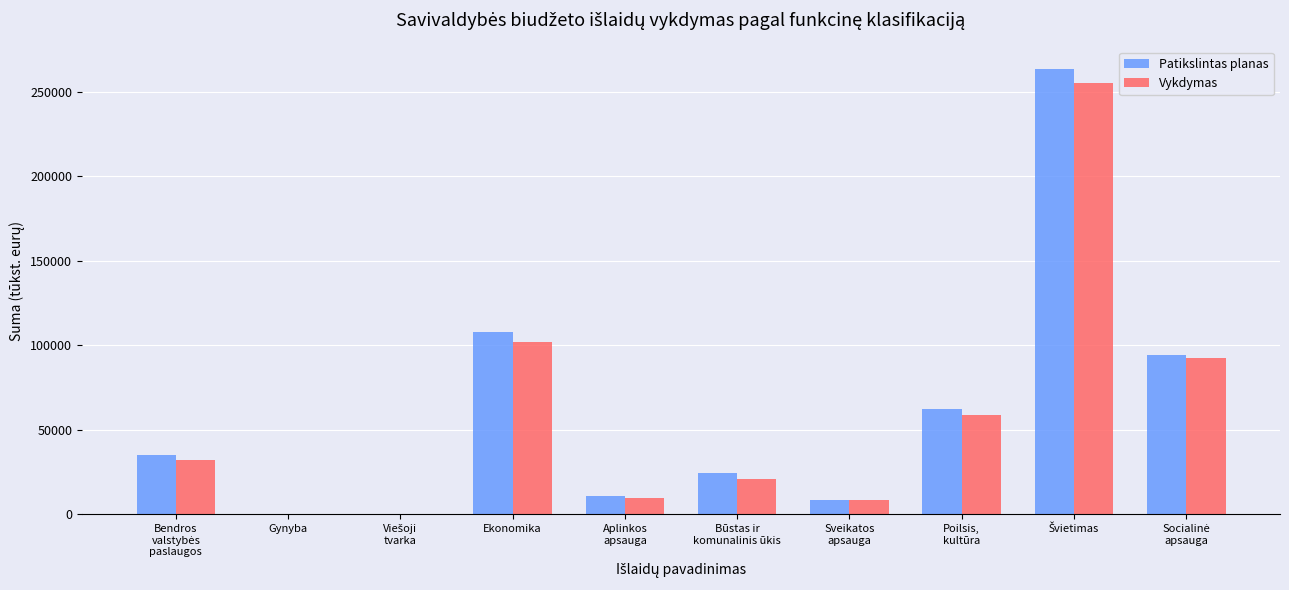

The Vykdymas series shows 63586.8 at Ekonomika. True or false?

False